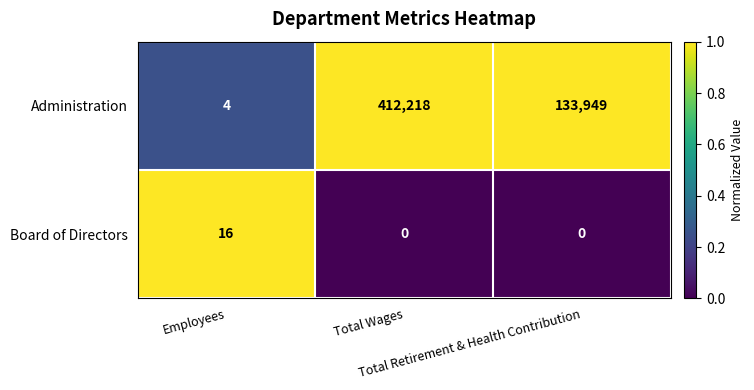

Count the Administration values in the range 4 to 412218.

3